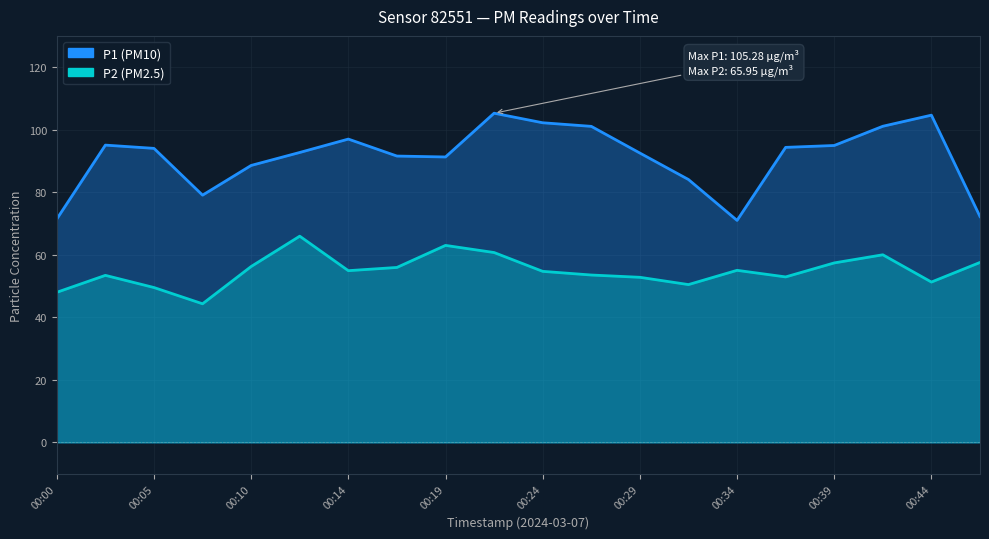

Which series has the largest total across all categories?

P1